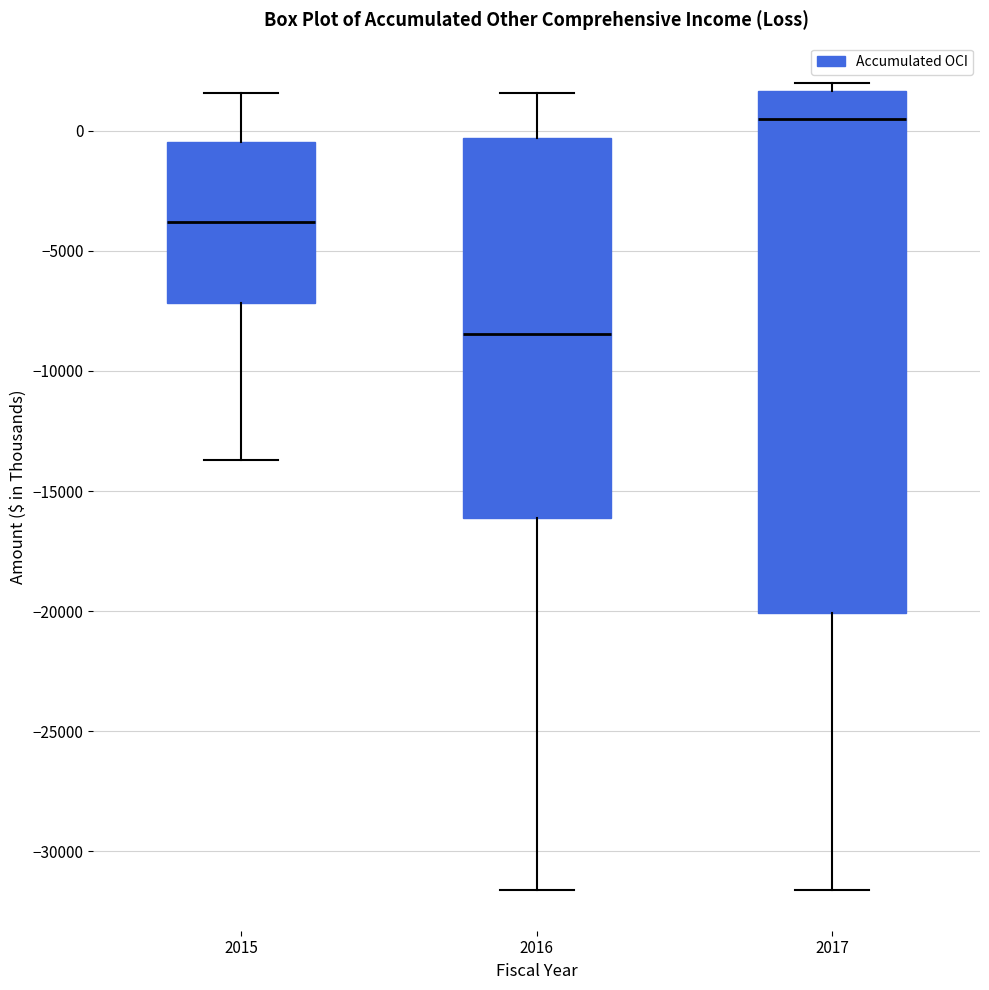

Reading left to right, transcribe this box plot: for each box, give where its median line is, the range the box spans, and where its two whiskers end, as read against the y-axis. The values are not printed on the chart, so give them approximately, as read against the axis.

2015: median -4000, box -7000 to -500, whiskers -13500 to 1500
2016: median -8500, box -16000 to -500, whiskers -31500 to 1500
2017: median 500, box -20000 to 1500, whiskers -31500 to 2000